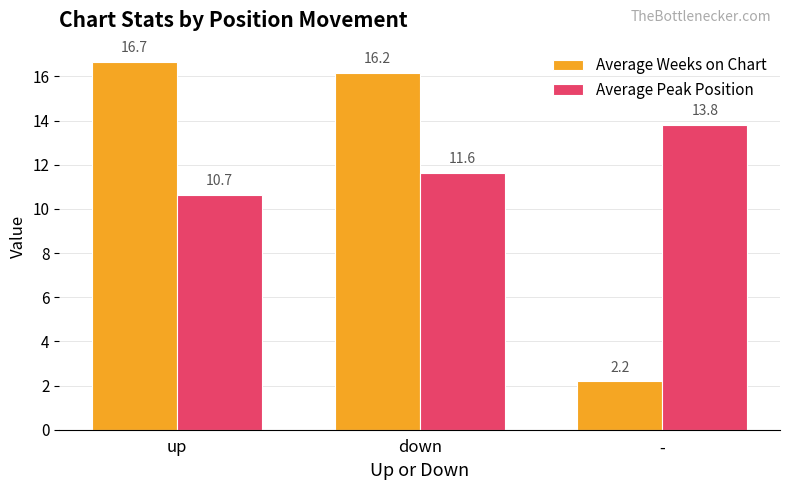

Reading left to right, list all the values displayed in this chart.

Average Weeks on Chart: 16.7	16.2	2.2
Average Peak Position: 10.7	11.6	13.8